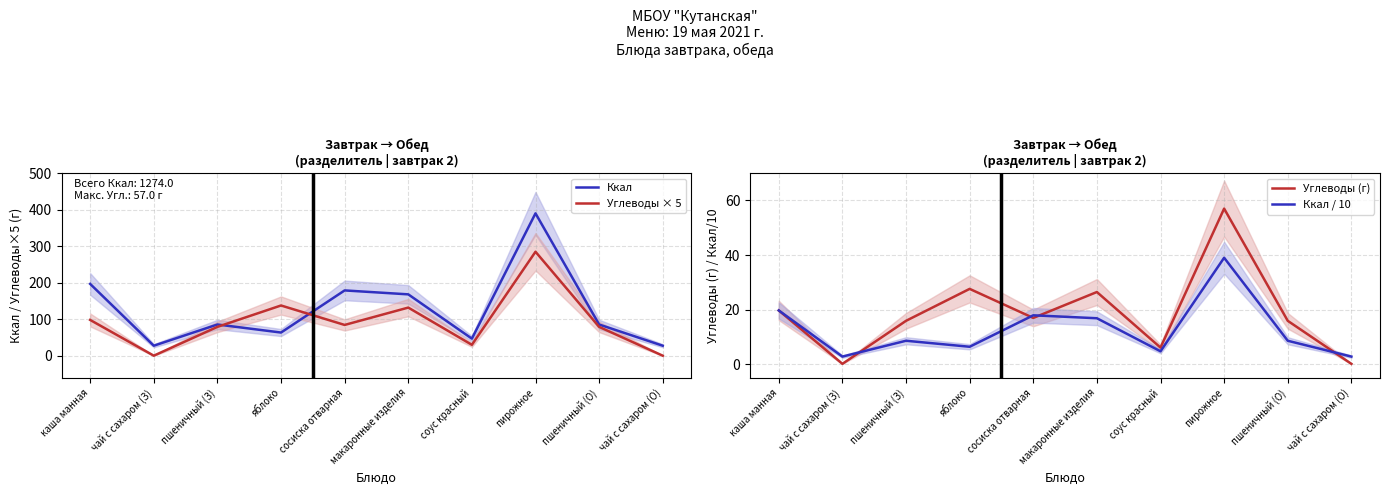

What is the value of the Углеводы (г) point at the 10th from the left?

0.1